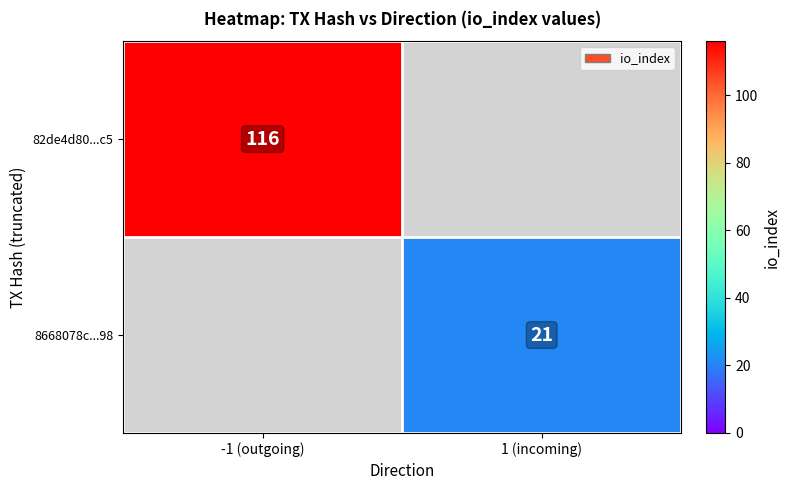

The value of 82de4d80...c5 at -1 (outgoing) is 116. True or false?

True